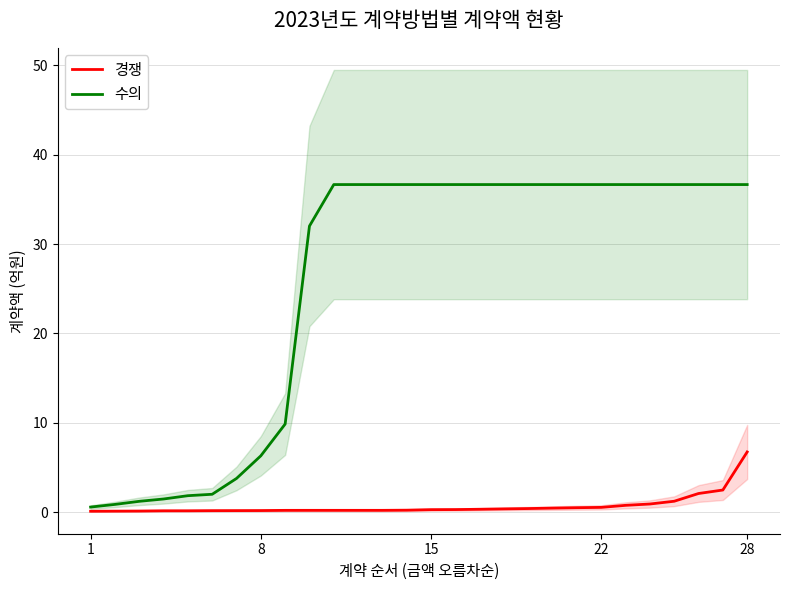

What is the spread (max minus min) of values at 12?

36.5